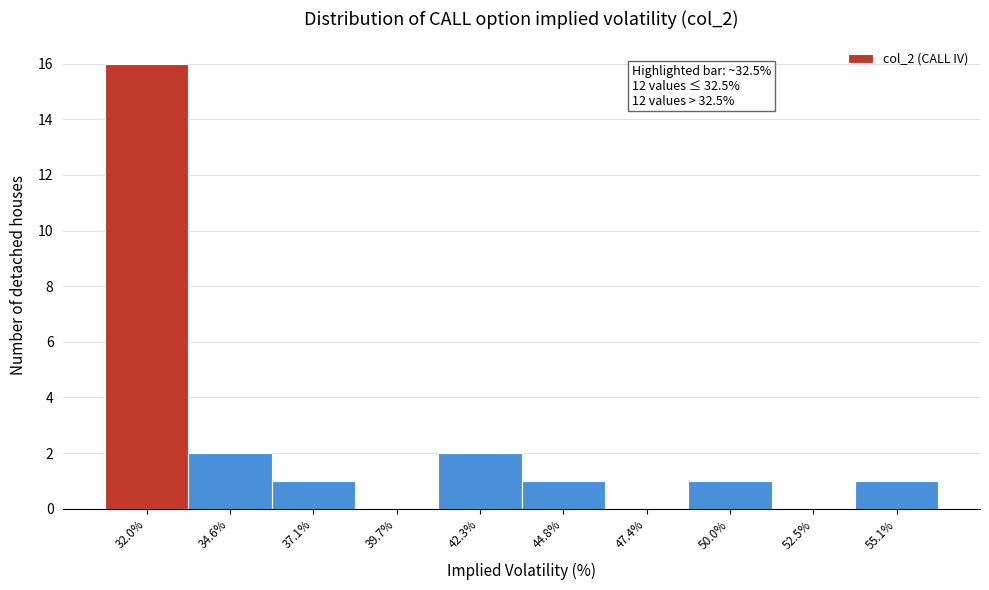

Which range on the x-axis has the tallest bar?

30.5 to 33.5